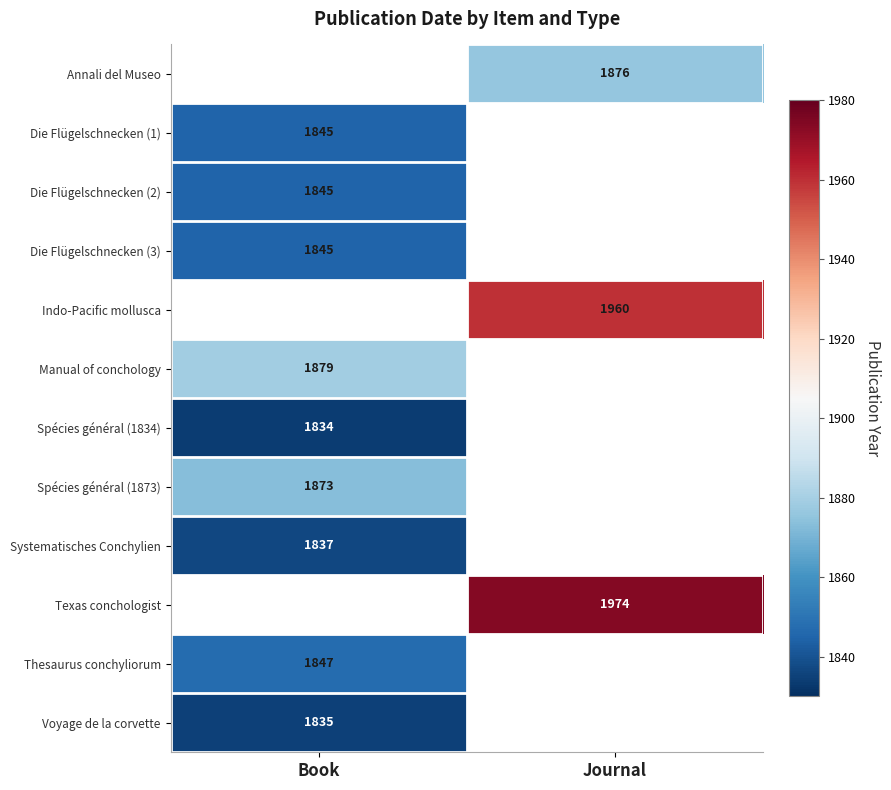

The Die Flügelschnecken (1) series shows 2941 at Book. True or false?

False